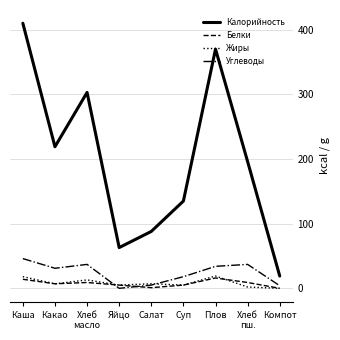

Which series has the widest spread of values?

Калорийность